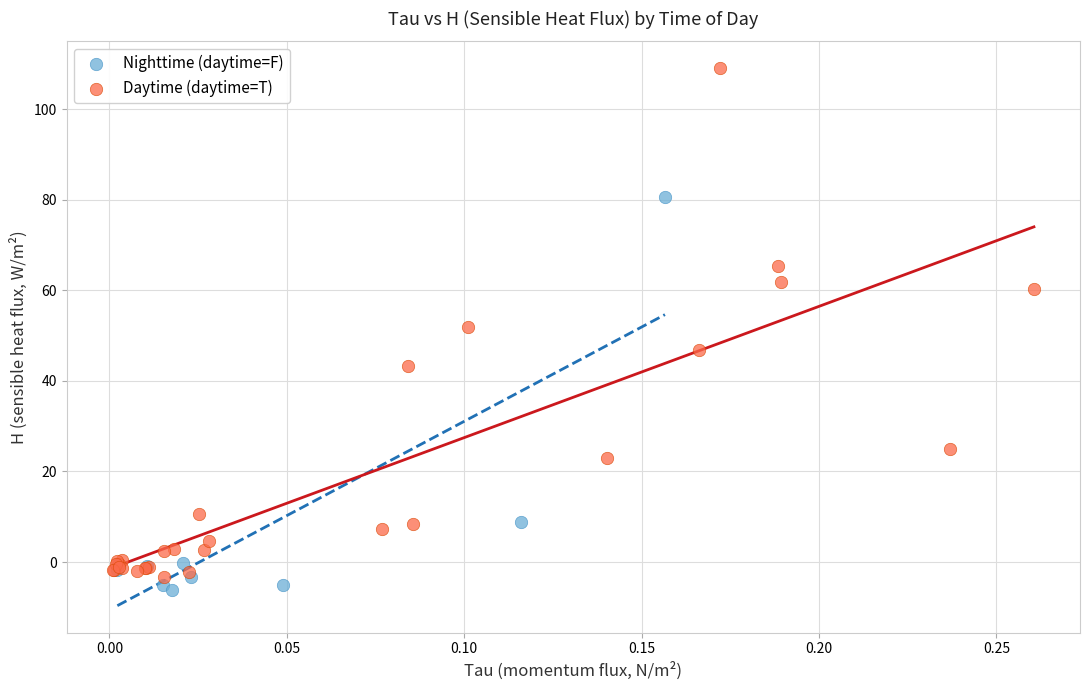

Which series contains the highest Y value?

Daytime (daytime=T)